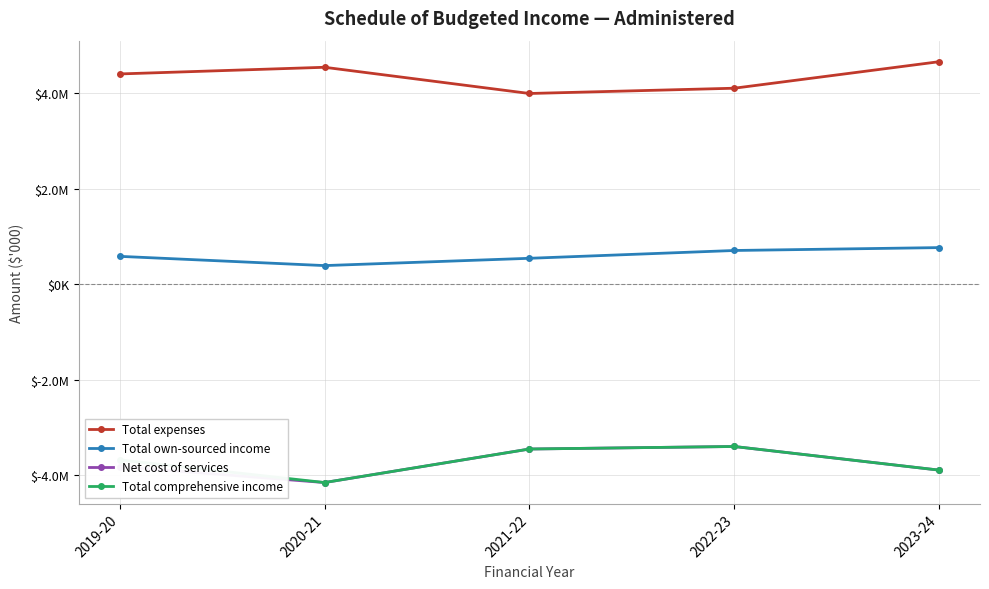

Which series changed the most between 2020-21 and 2022-23?

Net cost of services